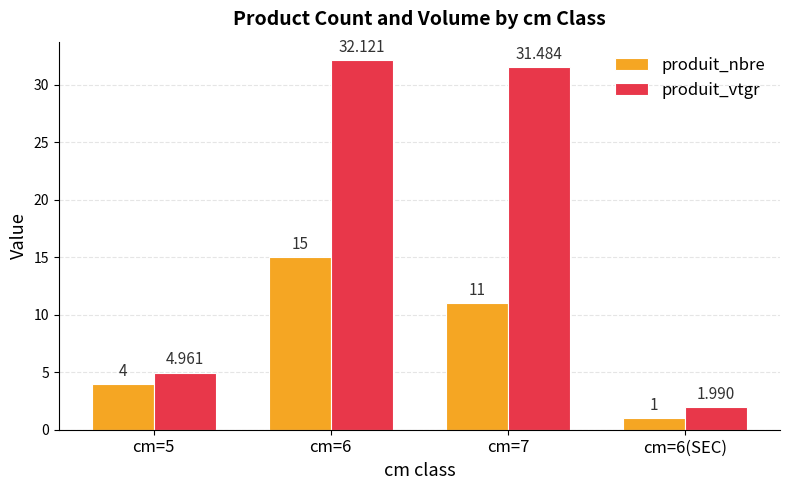

How many distinct data groups are displayed?

2